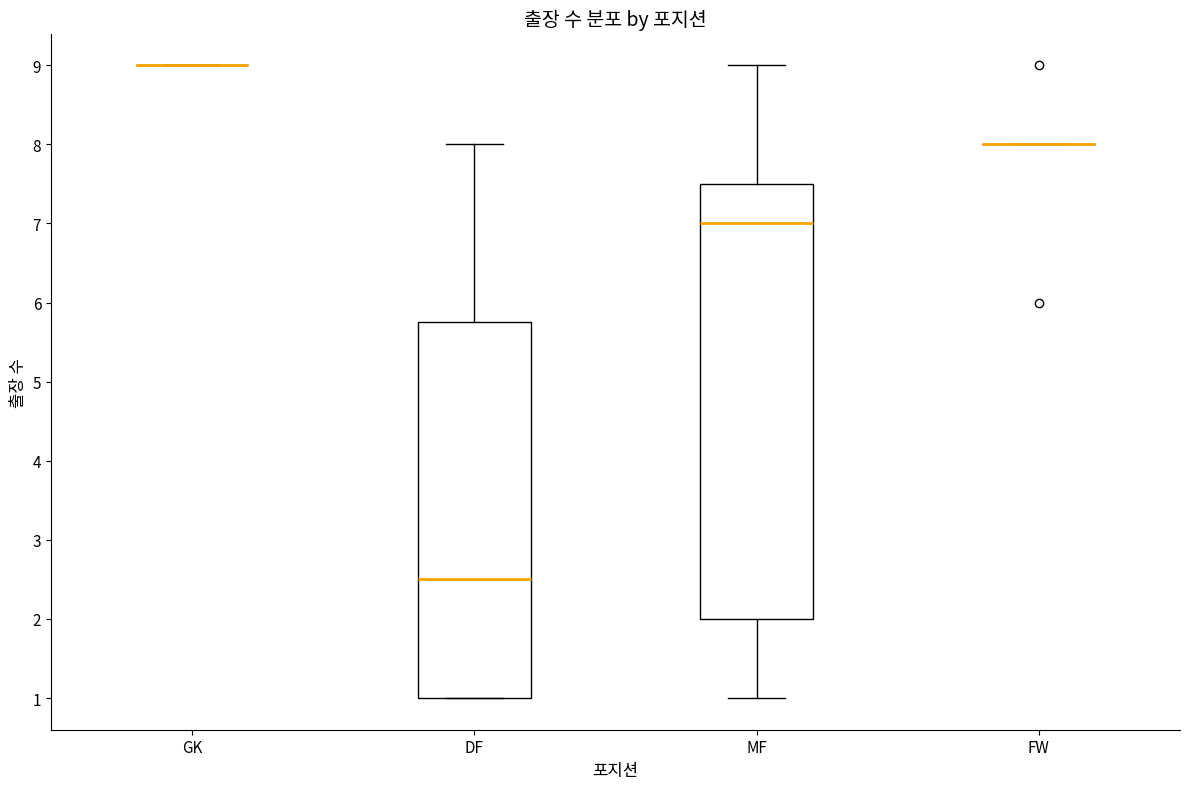

Reading left to right, transcribe this box plot: for each box, give where its median line is, the range the box spans, and where its two whiskers end, as read against the y-axis. The values are not printed on the chart, so give them approximately, as read against the axis.

GK: box collapsed to a line at 9.0, whiskers 9.0 to 9.0
DF: median 2.5, box 1.0 to 5.8, whiskers 1.0 to 8.0
MF: median 7.0, box 2.0 to 7.5, whiskers 1.0 to 9.0
FW: box collapsed to a line at 8.0, whiskers 8.0 to 8.0